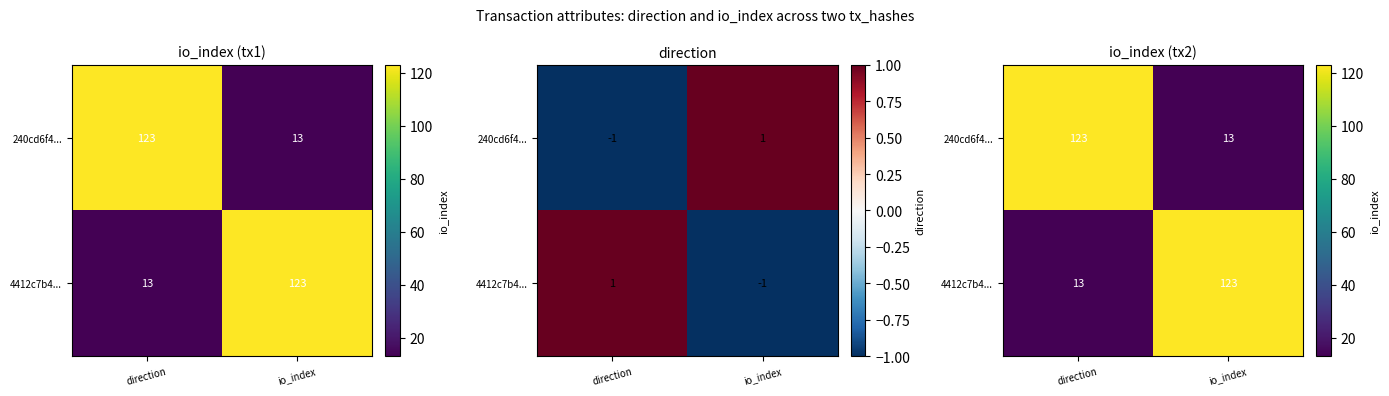

The 240cd6f4... series shows 7 at io_index. True or false?

False